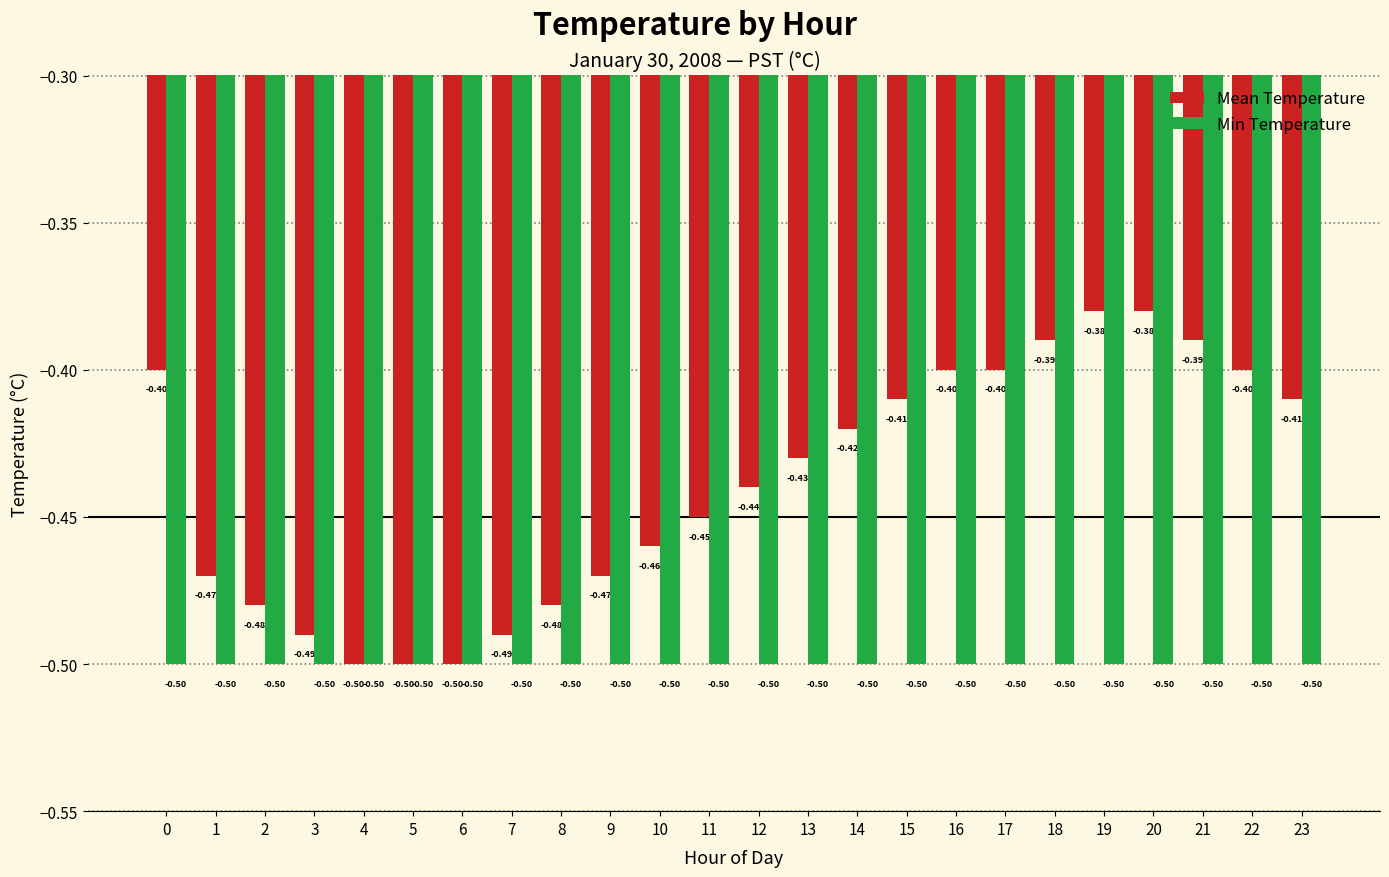

What is the total value across all series at 18?

-0.9